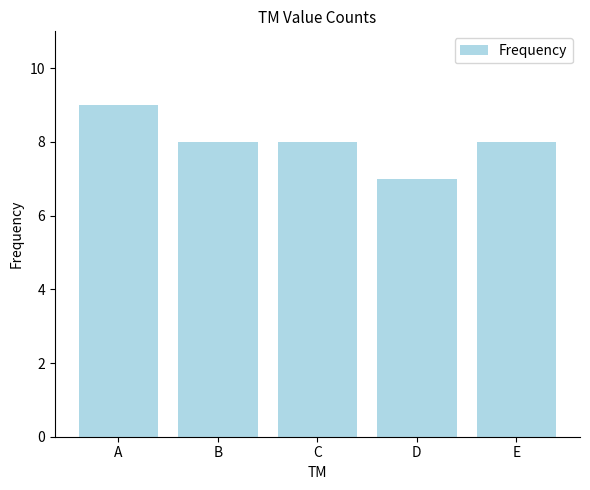

Does the chart contain any negative values?

No